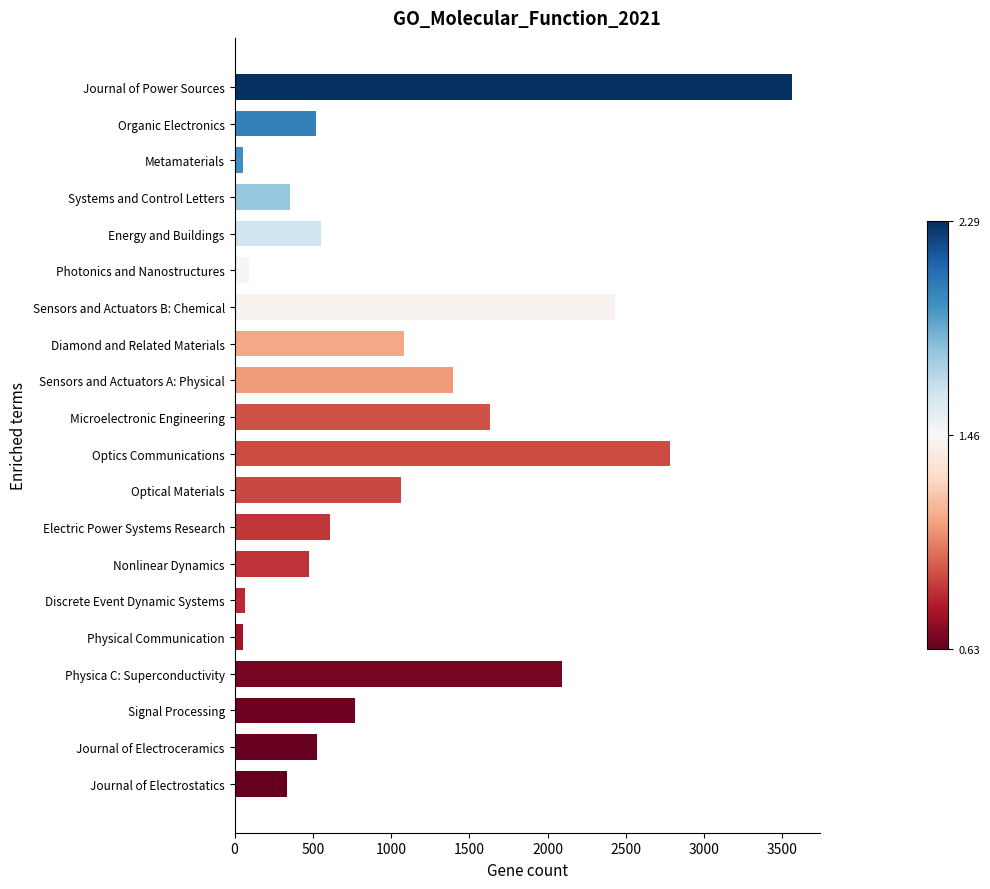

At which label is the value closest to 1806?

Microelectronic Engineering